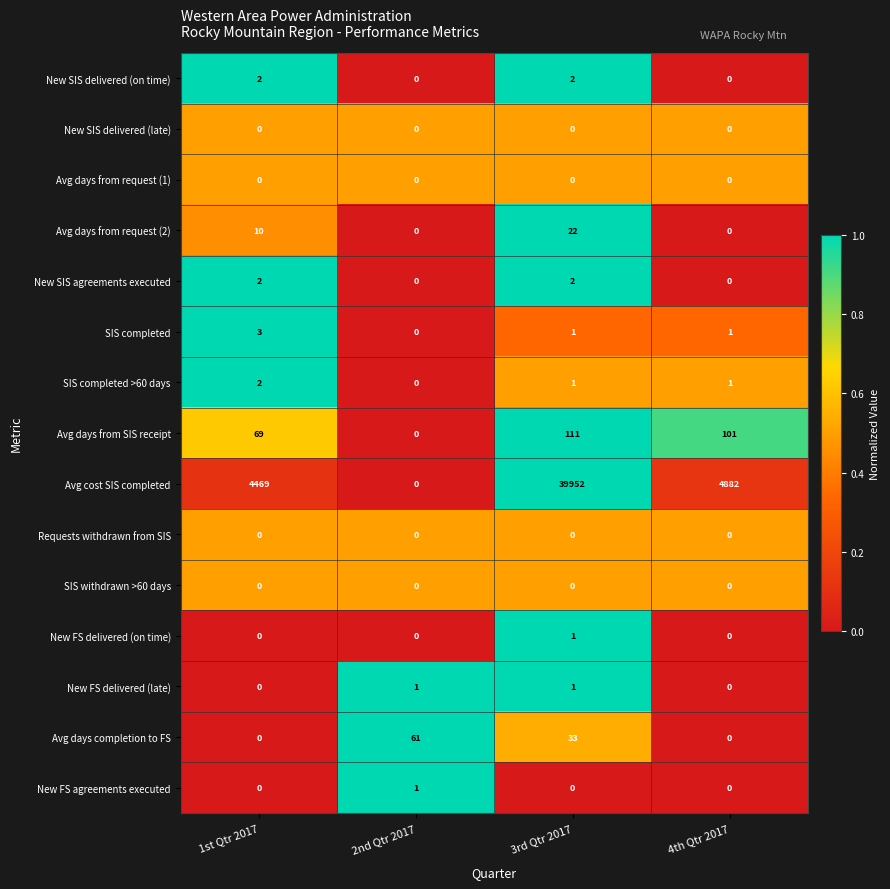

At which label does SIS completed >60 days reach its minimum?

2nd Qtr 2017